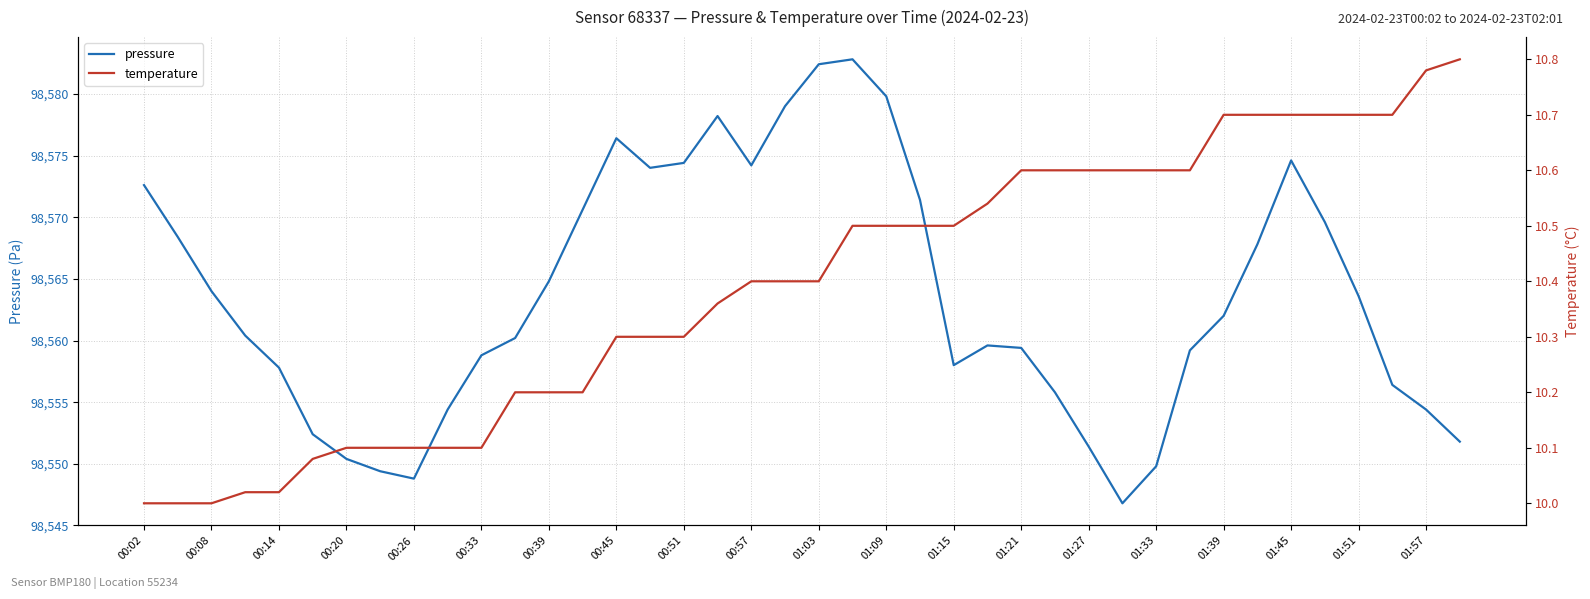

Is it true that pressure equals 68572.3 at 01:57?

False